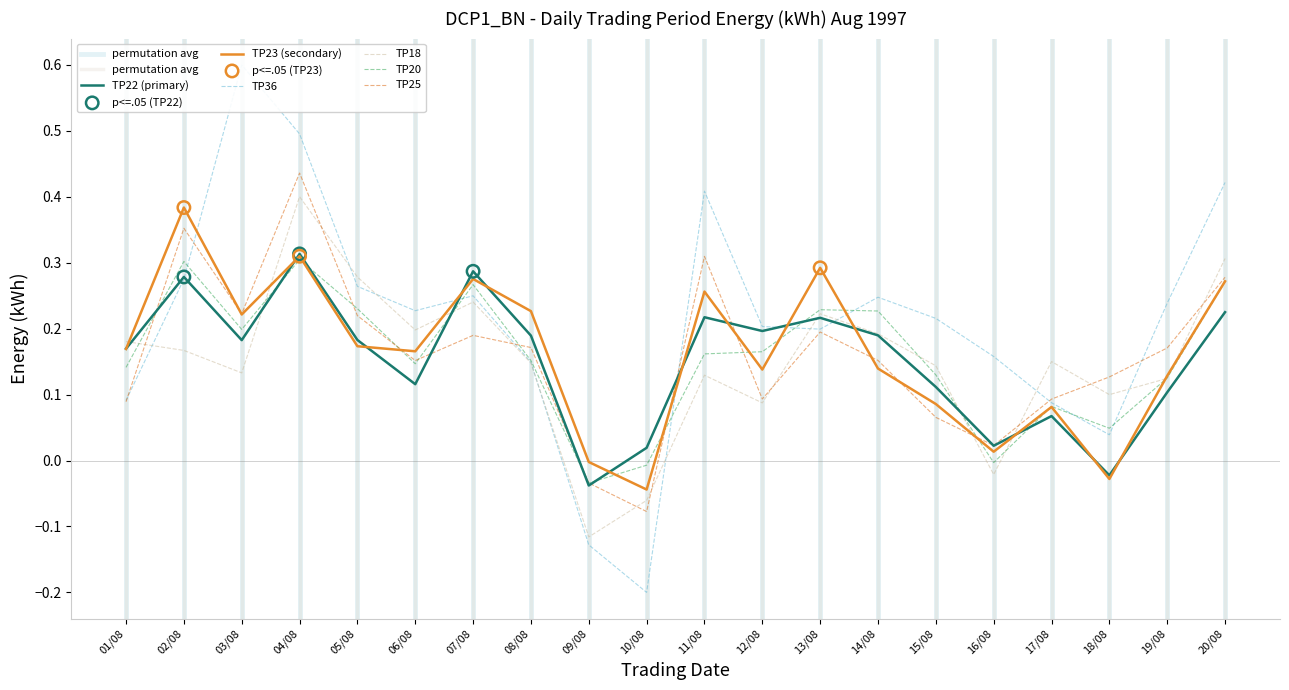

At how many categories does at least one series exceed 0?

19